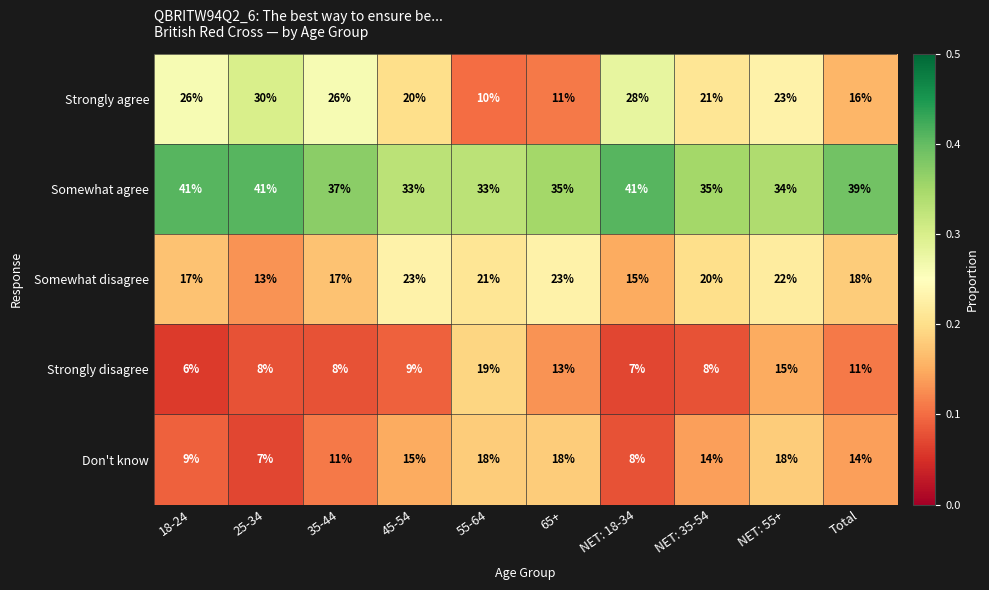

What is the sum of all Strongly disagree values?

104